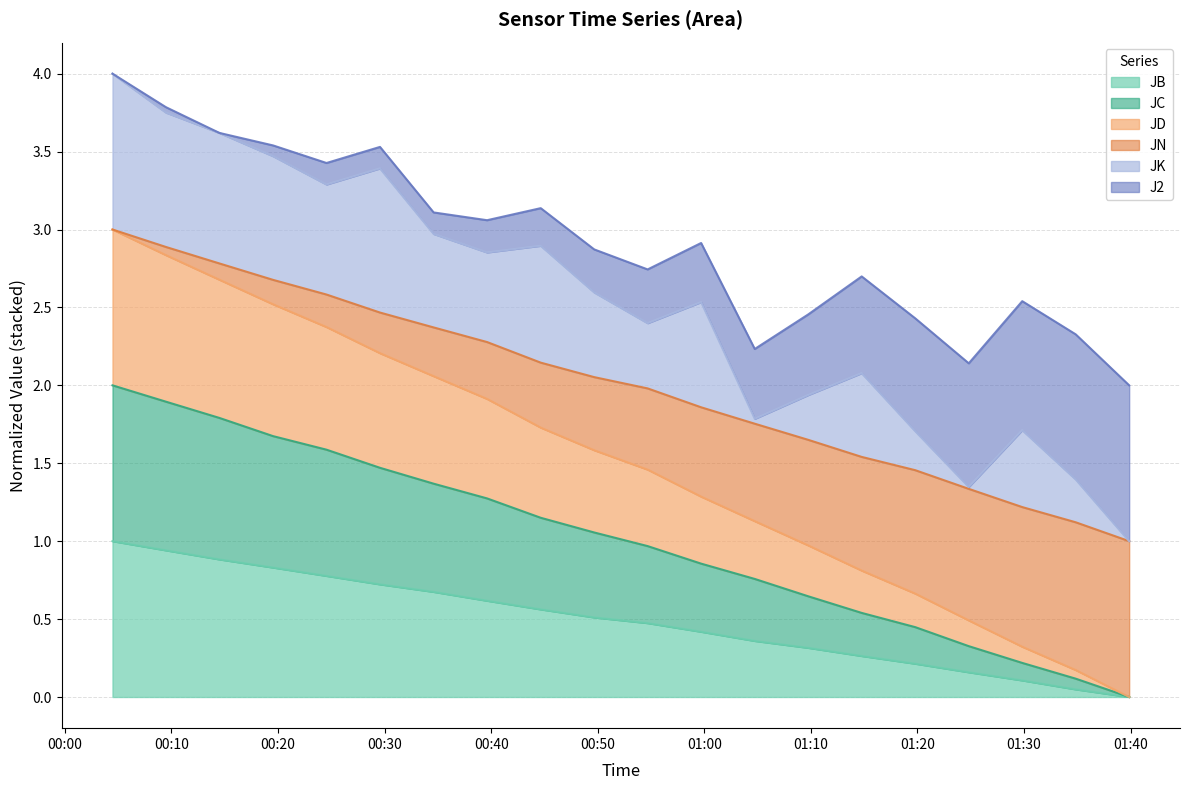

At how many categories does at least one series exceed 0?

20